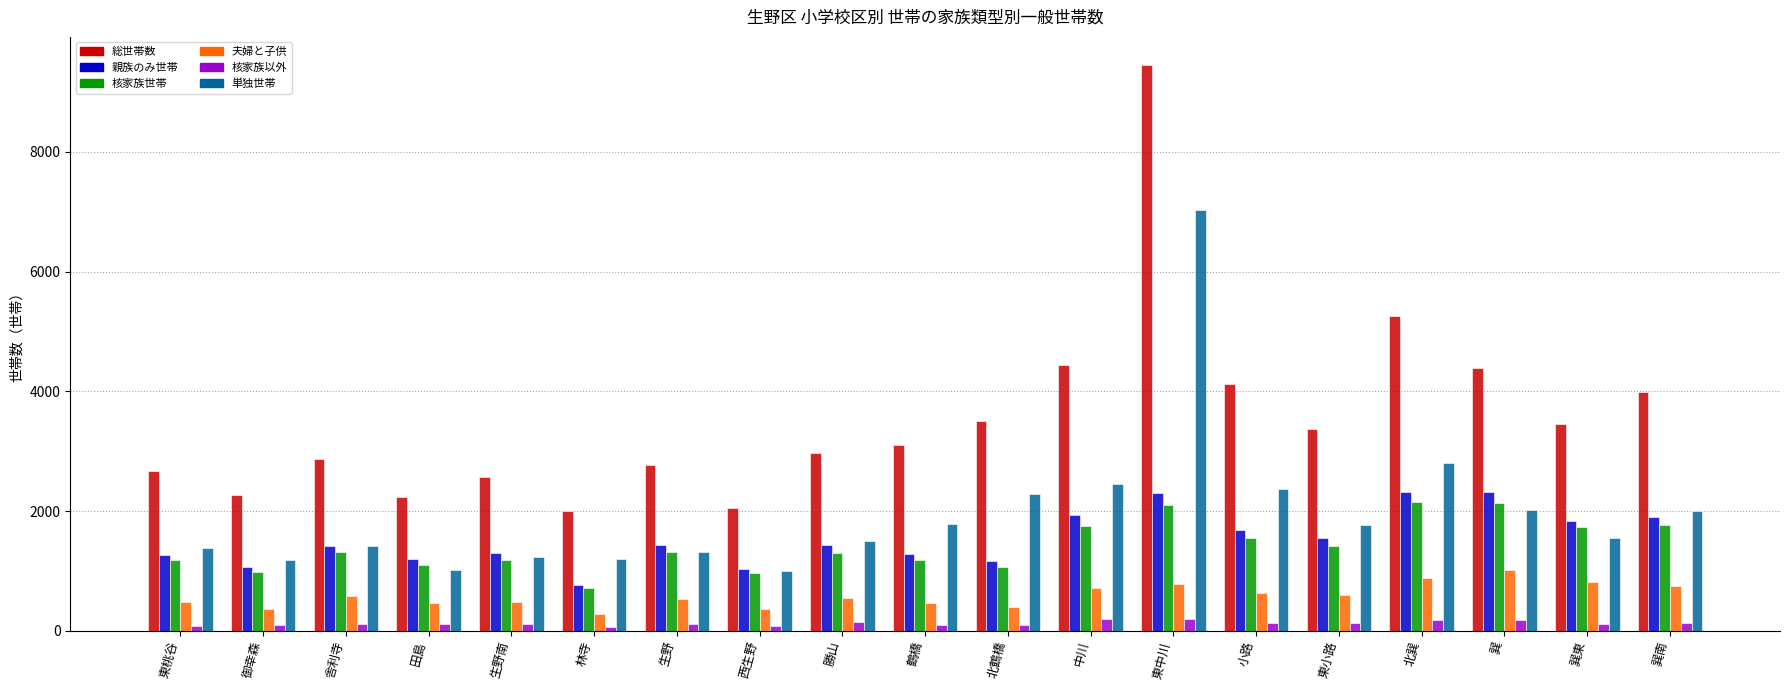

Which series has the widest spread of values?

総世帯数